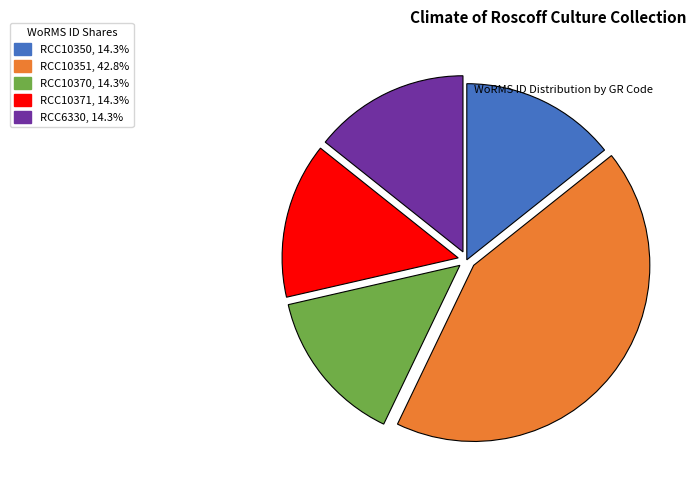

What is the ratio of the value at RCC6330 to the value at RCC10371?

1.0